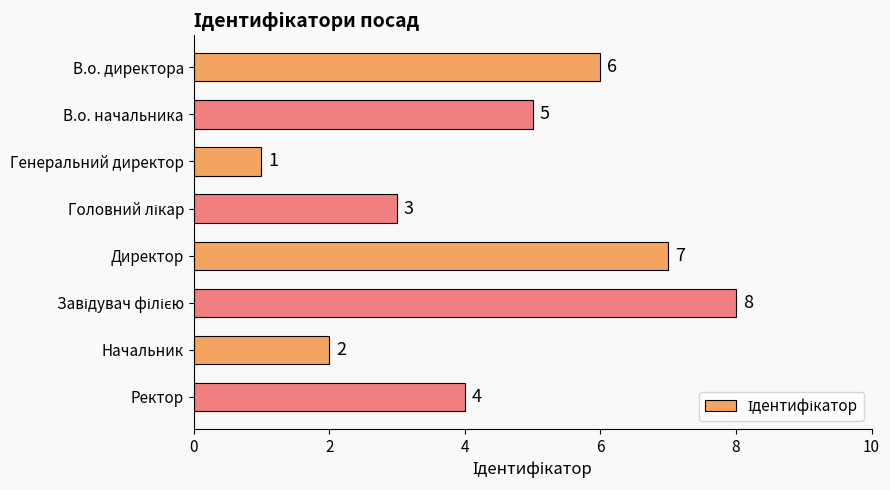

The value at В.о. директора is 11. True or false?

False